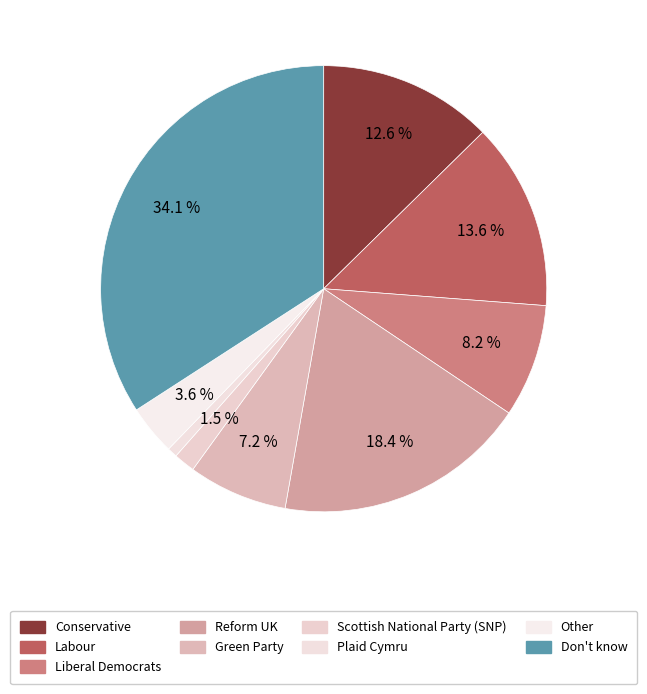

To the nearest percent, what percentage of the pie is Conservative?

13%